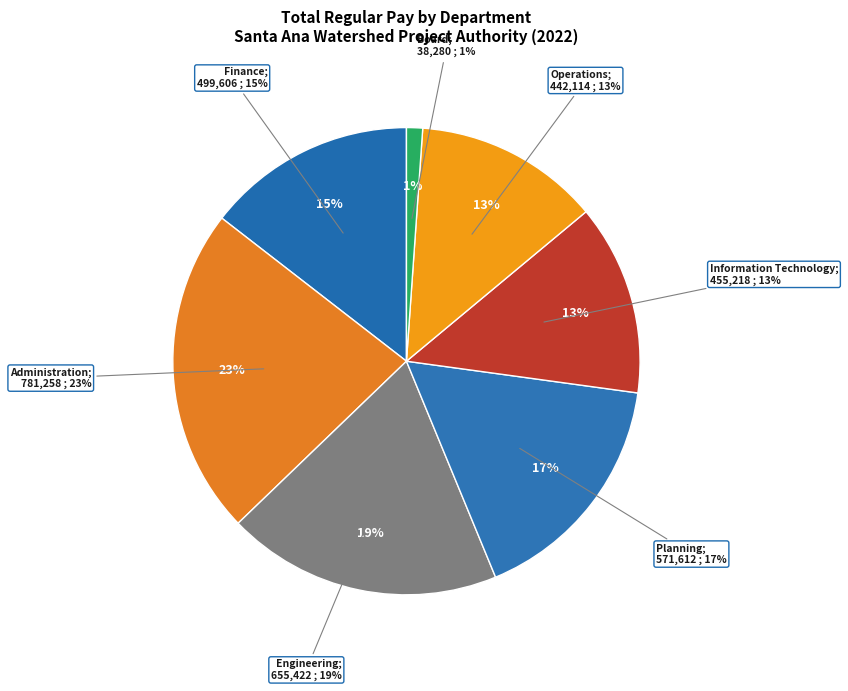

Is it true that 29 is 7% of the pie?

False